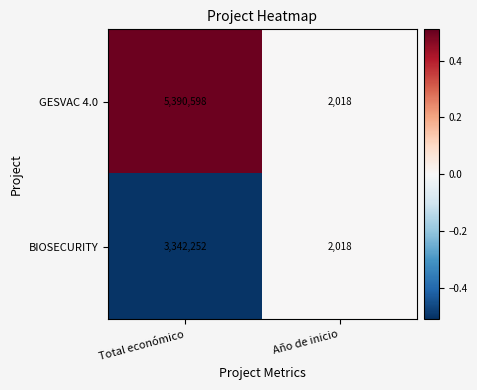

How many distinct data groups are displayed?

2